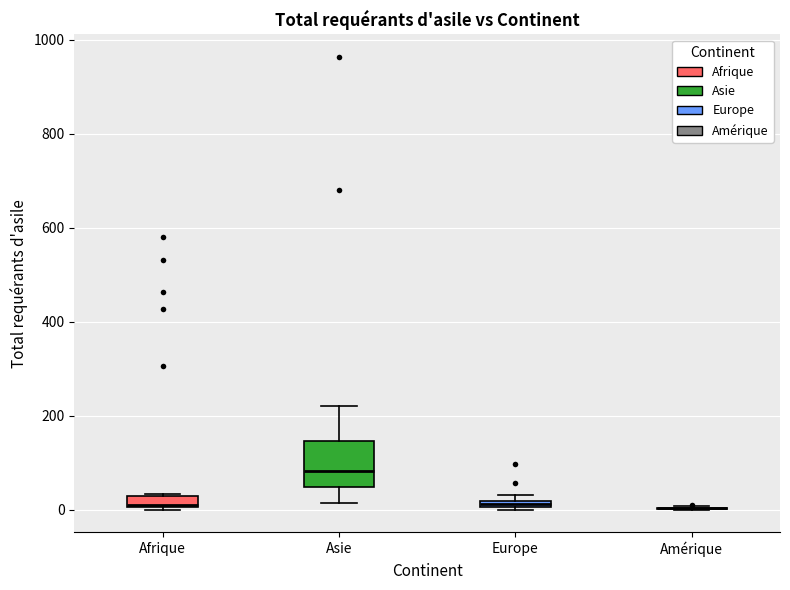

Where is the upper edge of the box for Afrique on the y-axis? The values are not printed on the chart, so give them approximately, as read against the axis.

20